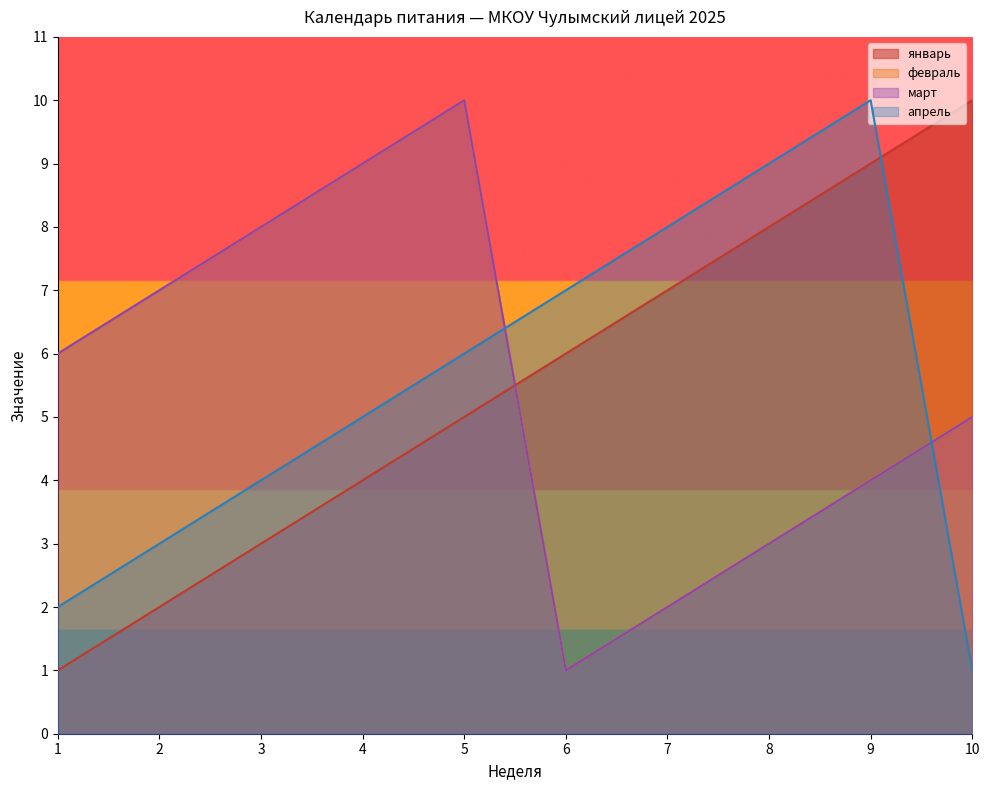

How many lines are shown in the chart?

4